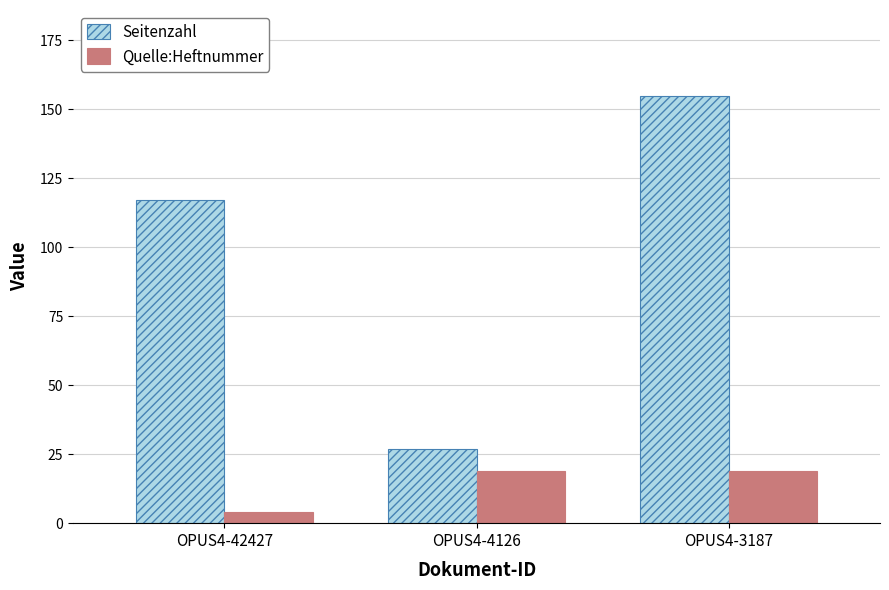

At which category is the sum across all series the highest?

OPUS4-3187